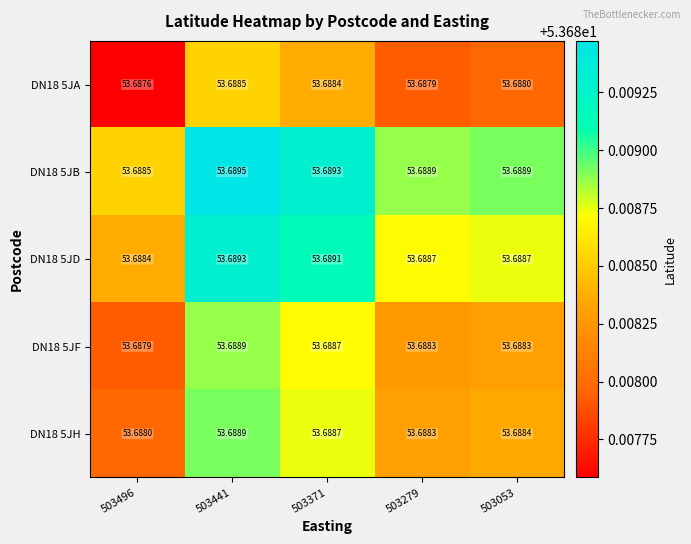

At which category is the sum across all series the highest?

503441